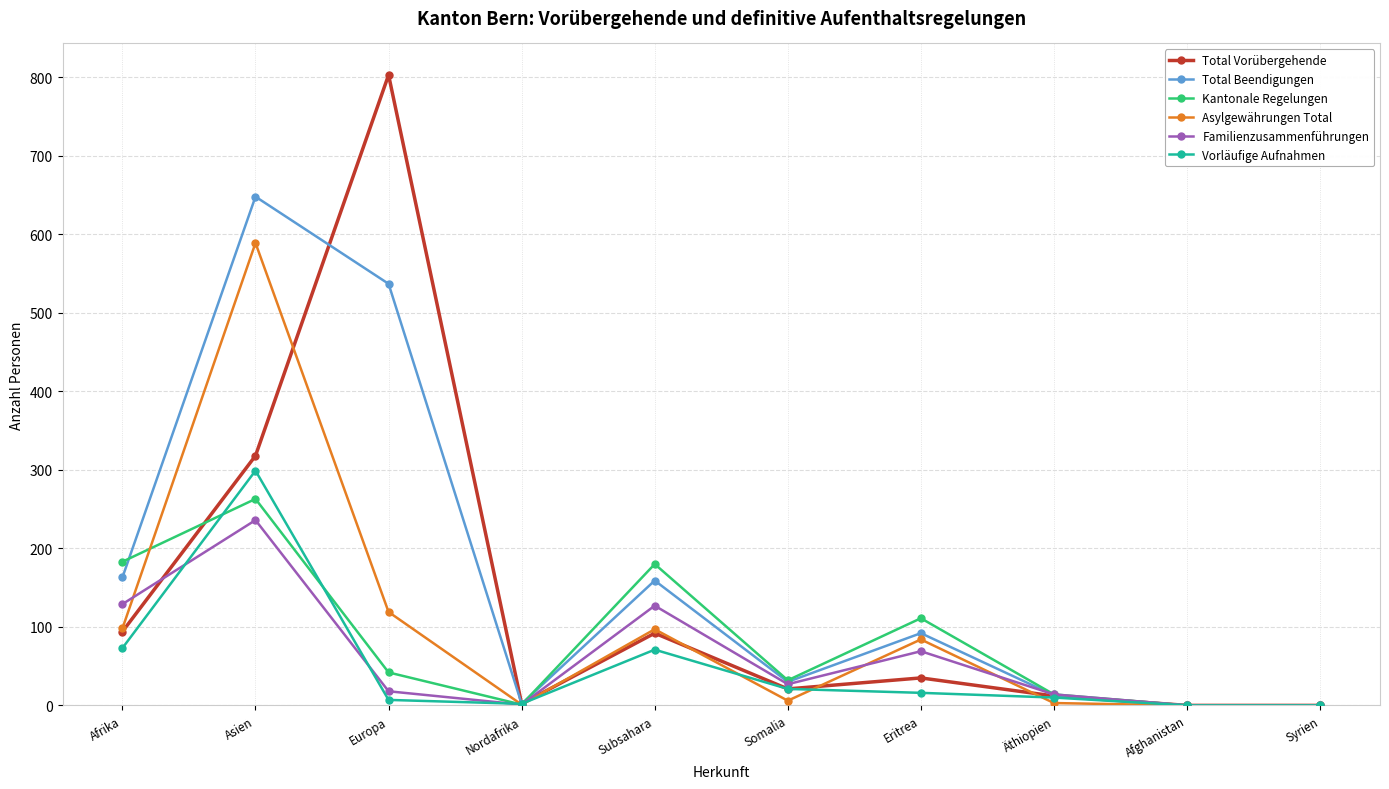

True or false: Total Beendigungen has more than 1 points higher than both neighbors.

True